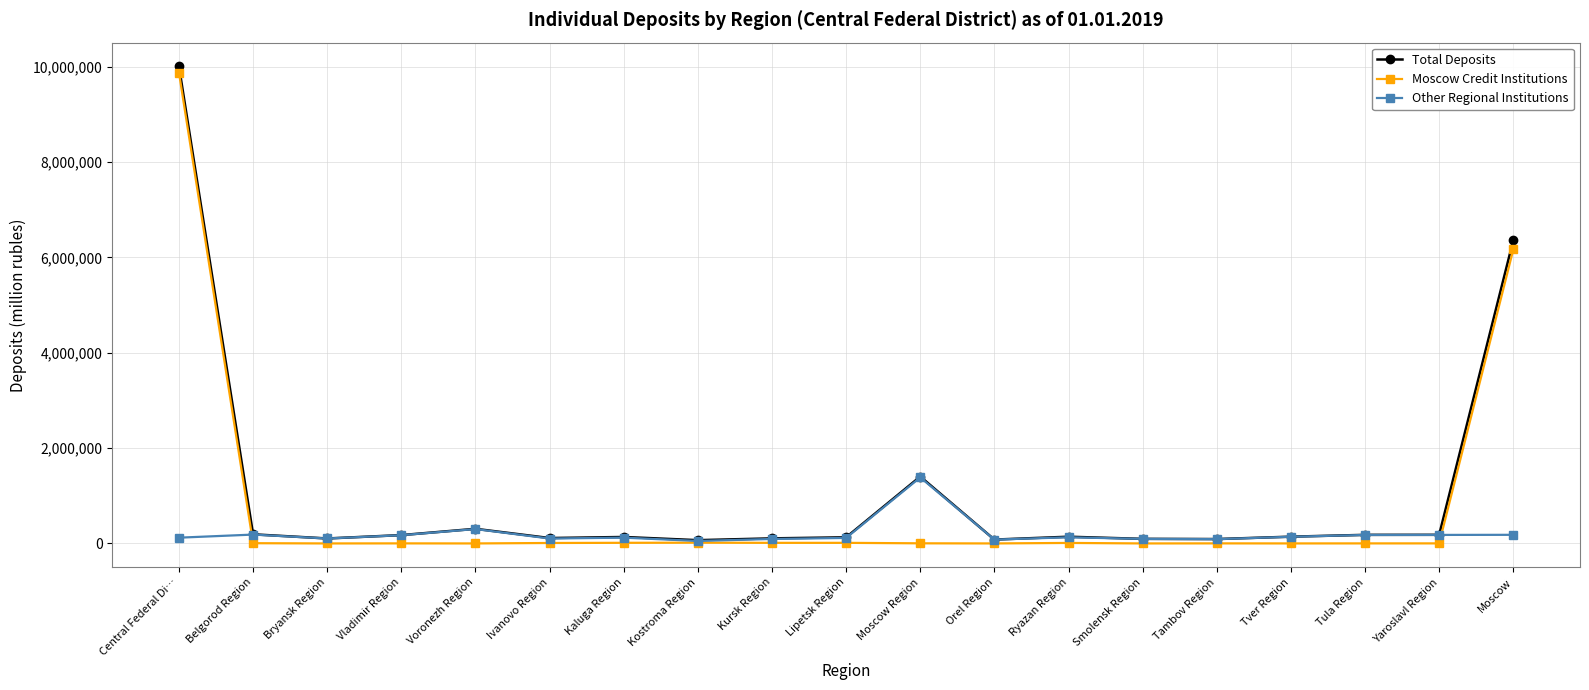

True or false: Total Deposits has a value of 6356980 at Moscow.

True